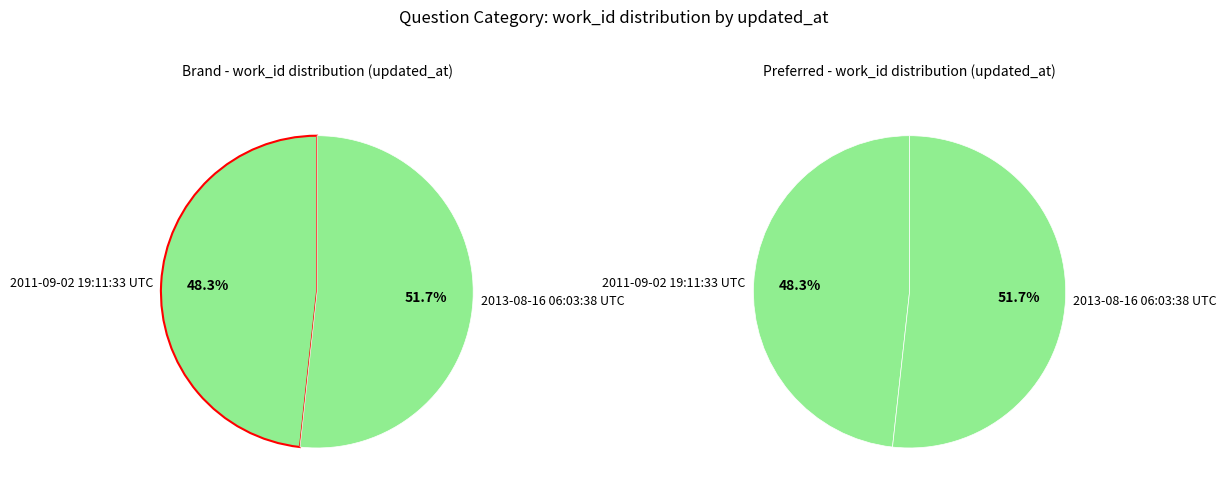

What is the ratio of the value at 2011-09-02 19:11:33 UTC to the value at 2013-08-16 06:03:38 UTC?

0.9